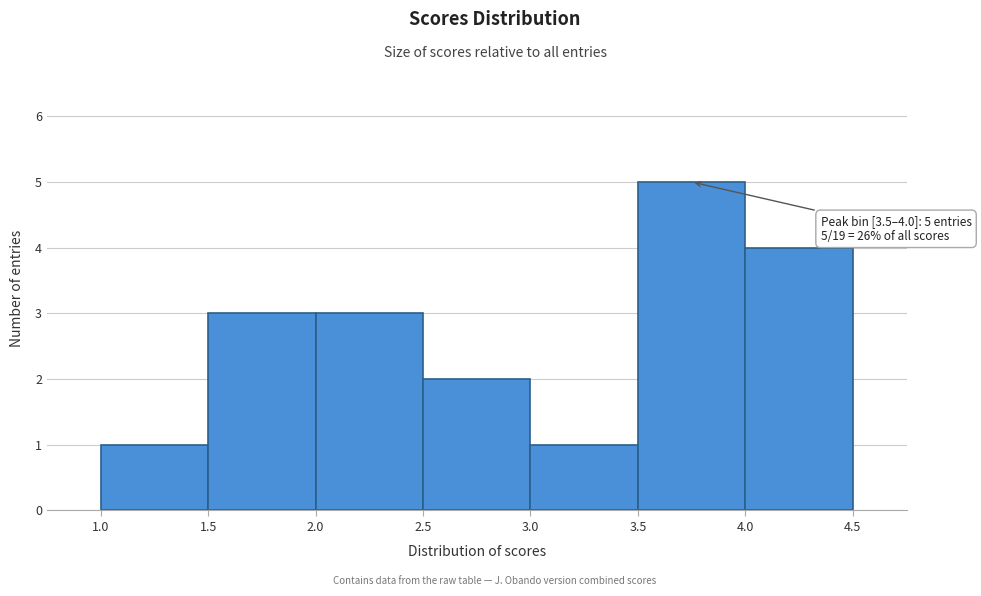

Over which range of the x-axis is the bar tallest?

3.5 to 4.0